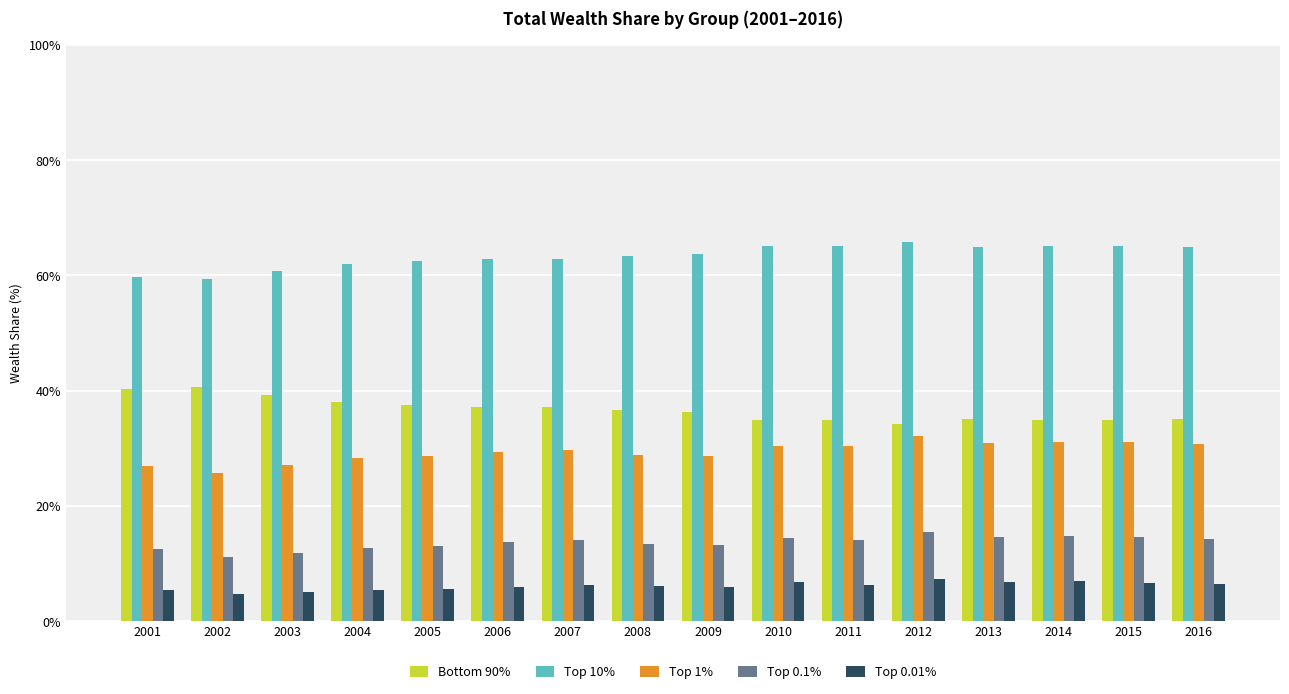

Read the Top 0.01% value at 2011.

6.3